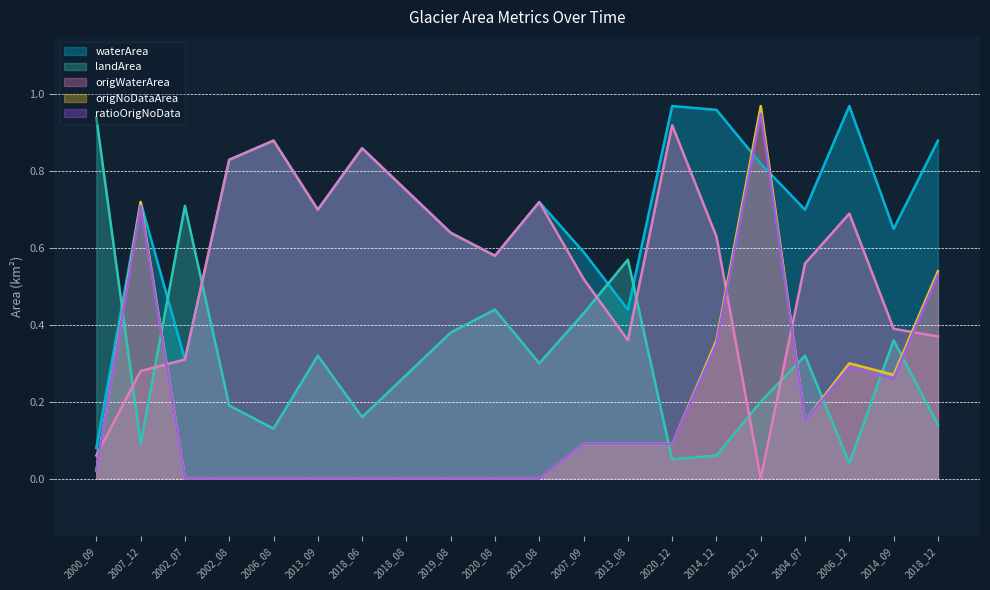

The ratioOrigNoData series shows 0.0 at 2020_08. True or false?

True